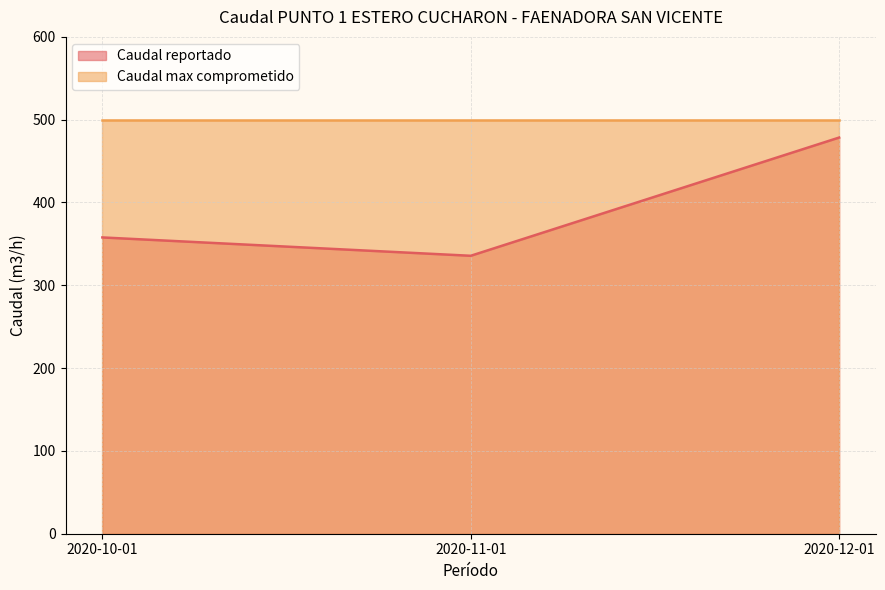

Rank the categories by value from lowest to highest.

2020-11-01, 2020-10-01, 2020-12-01